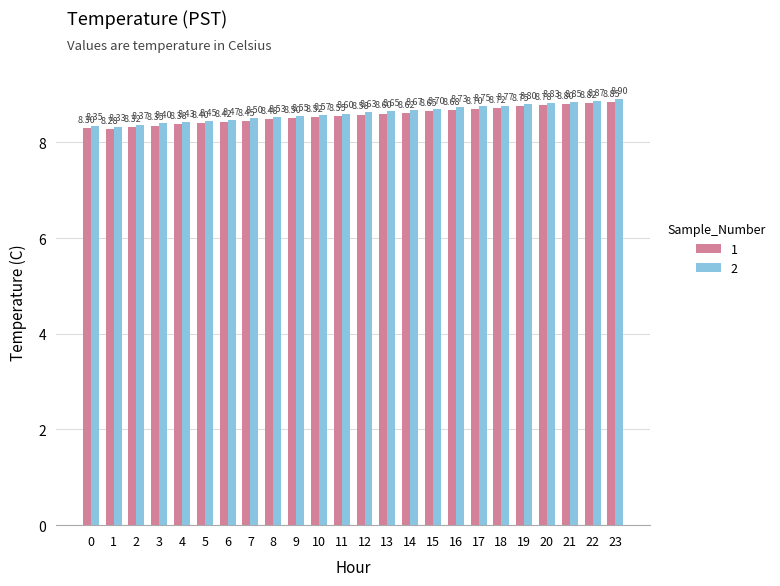

What is the difference between the 2 values at 6 and 22?

0.4